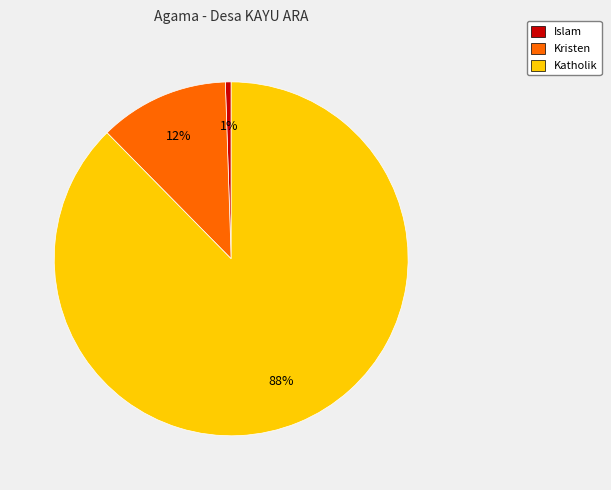

Is there any slice that represents more than half of the pie?

Yes